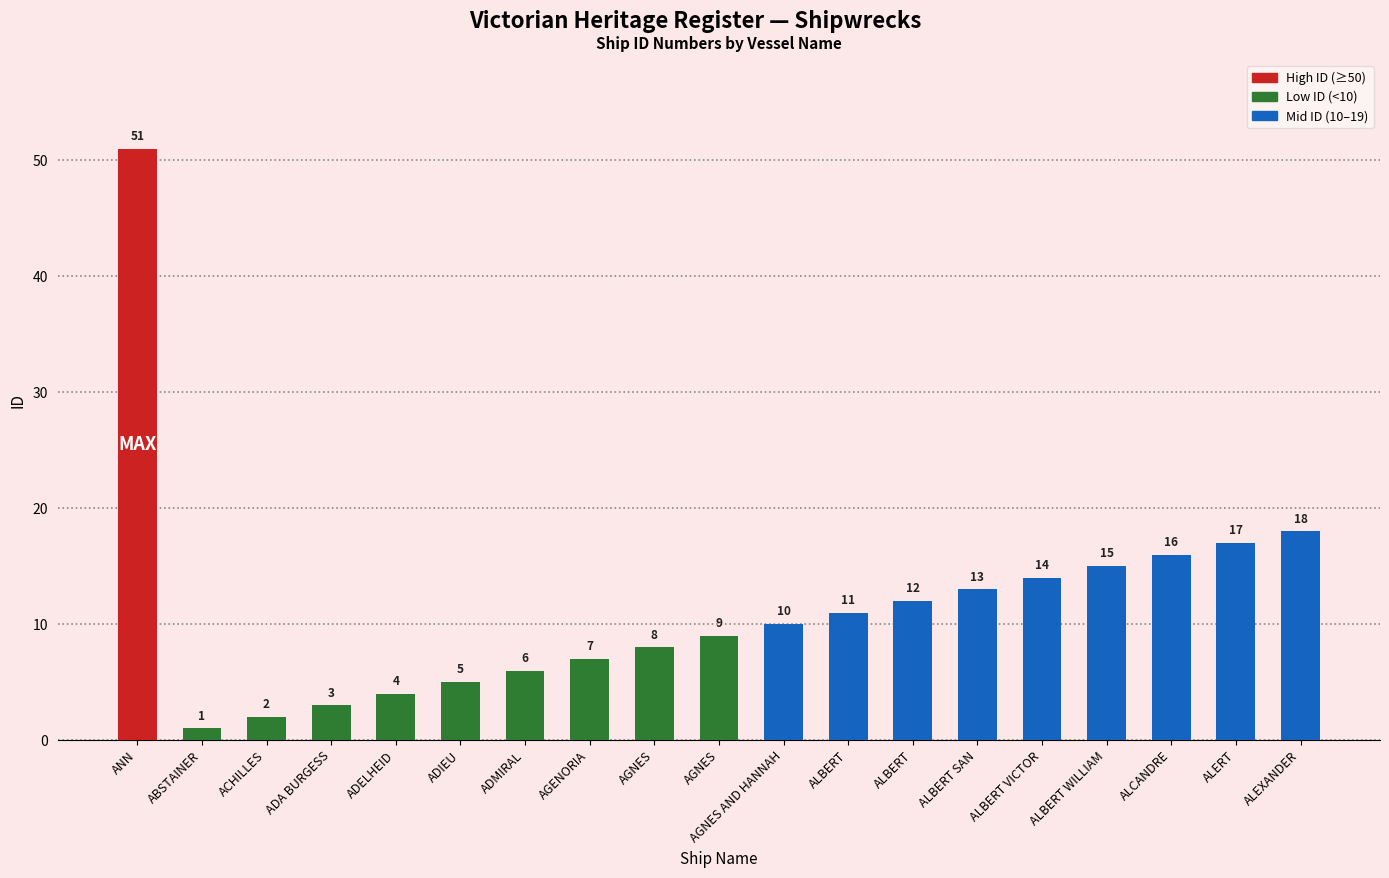

Are the bars horizontal?

No